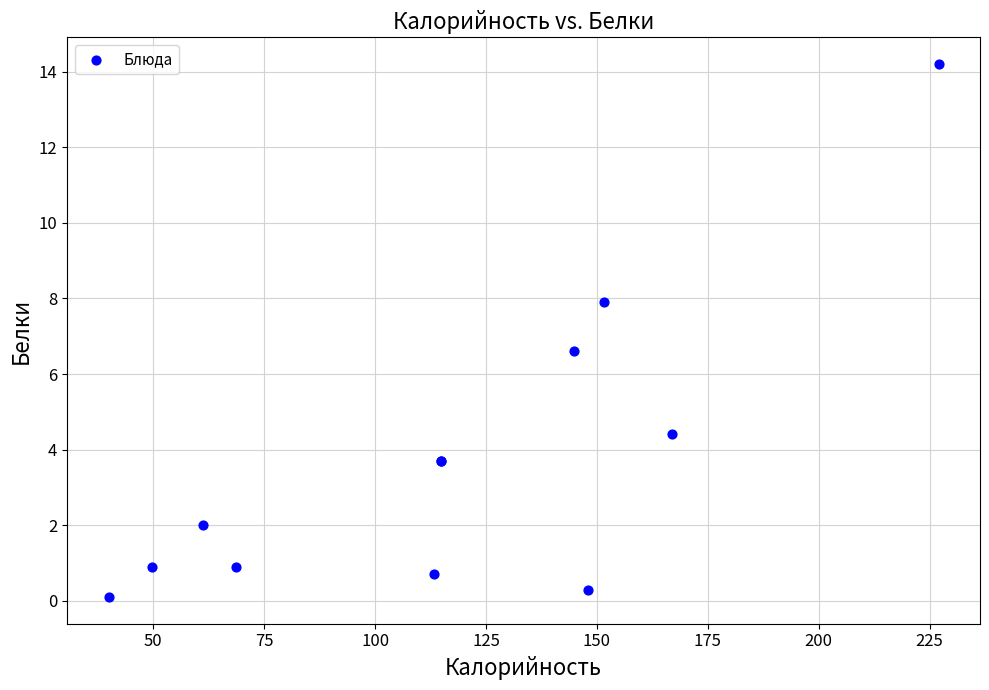

What Y value in the scatter plot is closest to 7?

6.6